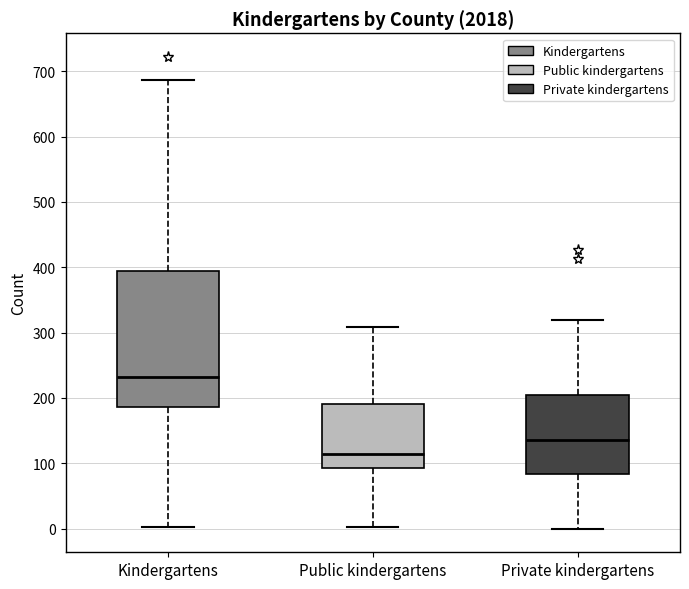

Reading left to right, transcribe this box plot: for each box, give where its median line is, the range the box spans, and where its two whiskers end, as read against the y-axis. The values are not printed on the chart, so give them approximately, as read against the axis.

Kindergartens: median 230, box 190 to 390, whiskers 0 to 690
Public kindergartens: median 120, box 90 to 190, whiskers 0 to 310
Private kindergartens: median 140, box 80 to 210, whiskers 0 to 320